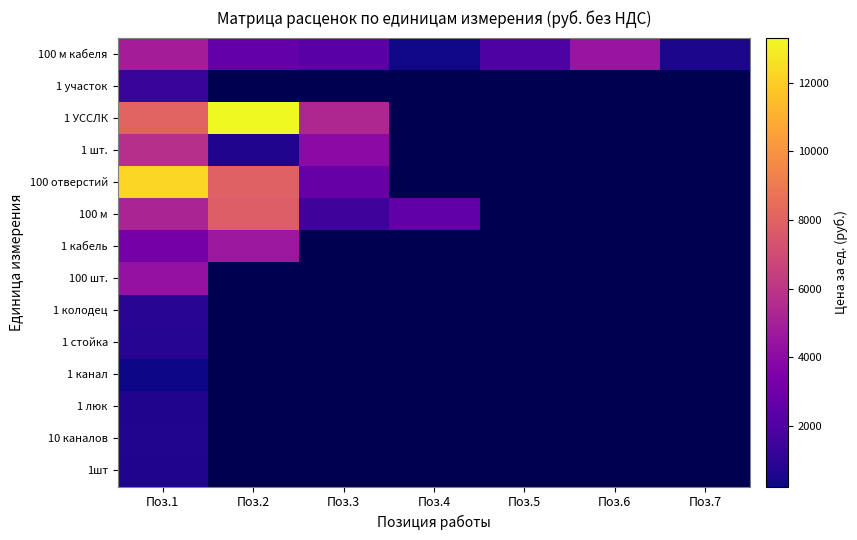

List the series in order of their peak value, lowest first.

1 канал, 1 люк, 1шт, 10 каналов, 1 стойка, 1 колодец, 1 участок, 100 шт., 1 кабель, 100 м кабеля, 1 шт., 100 м, 100 отверстий, 1 УССЛК